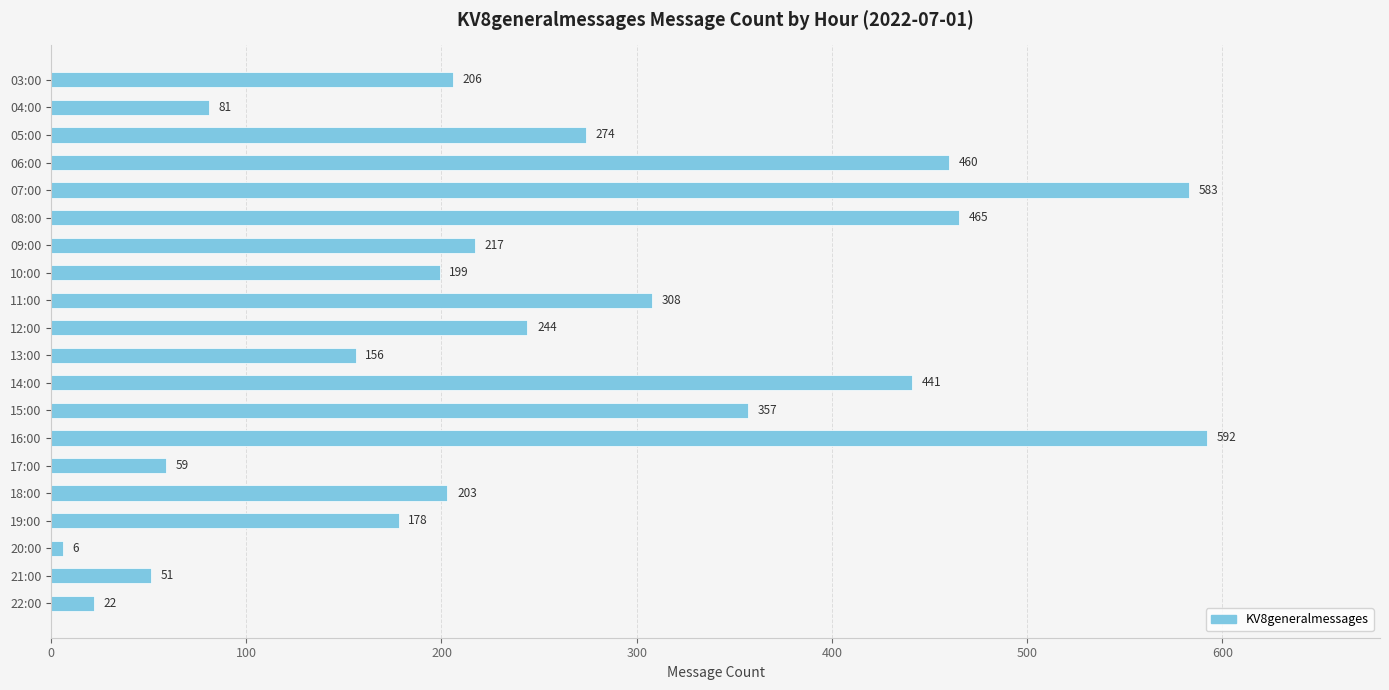

At which category does the chart reach its minimum across all series?

20:00